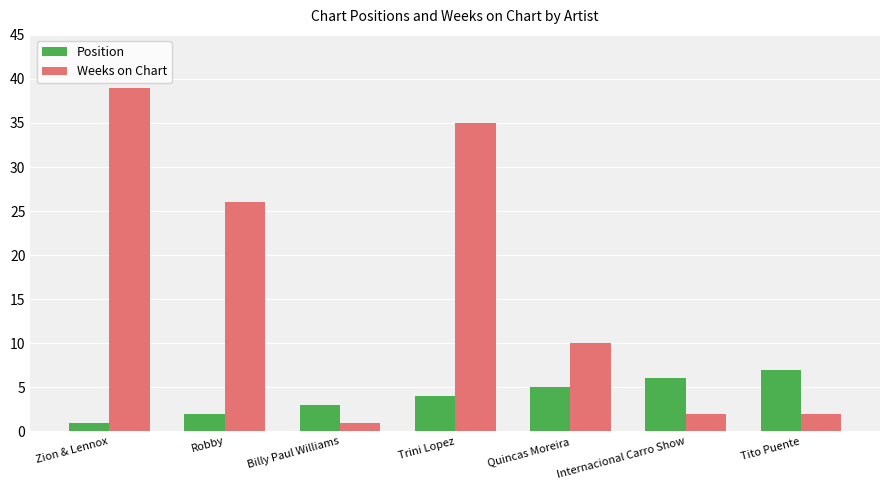

What is the greatest value displayed?

39